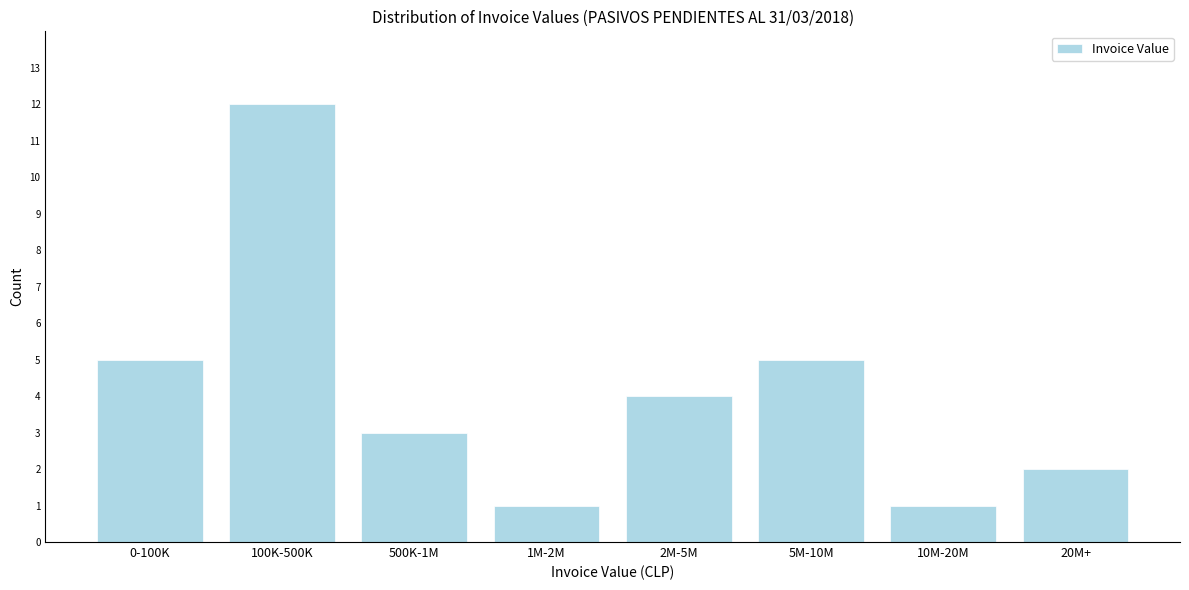

Reading right to left, transcribe all the data shown in this chart.

2	1	5	4	1	3	12	5